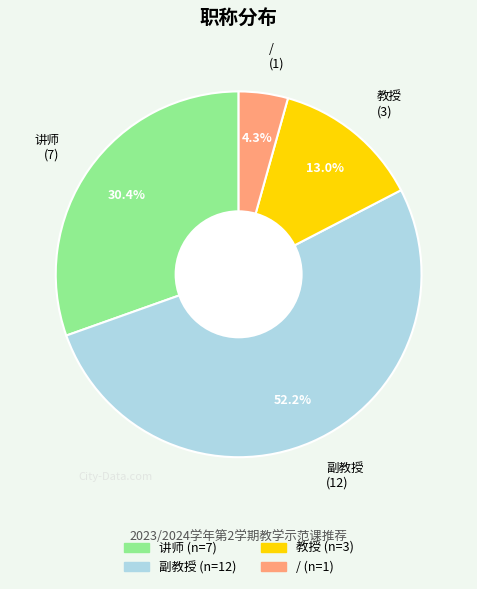

Rank the categories by value from highest to lowest.

副教授, 讲师, 教授, /